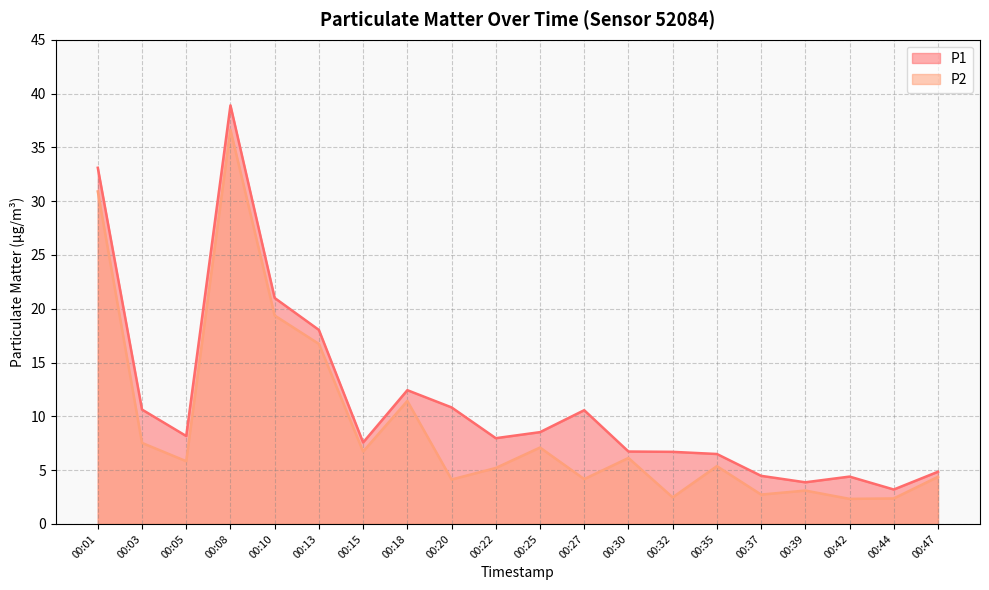

Which series has the largest range (max minus min)?

P1